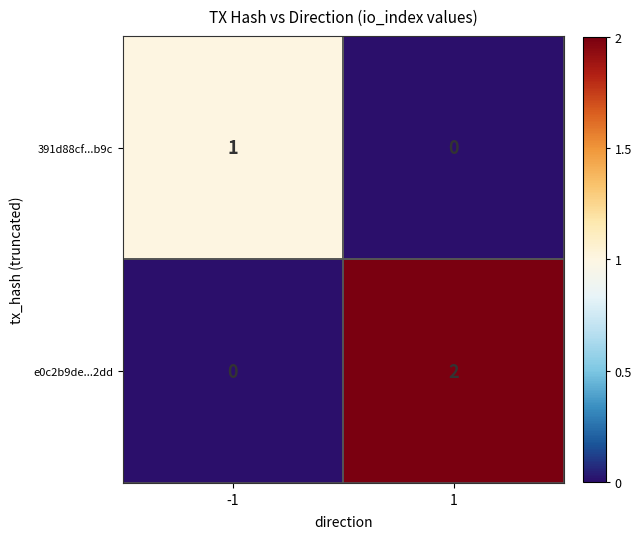

How many data points does each series have?

2